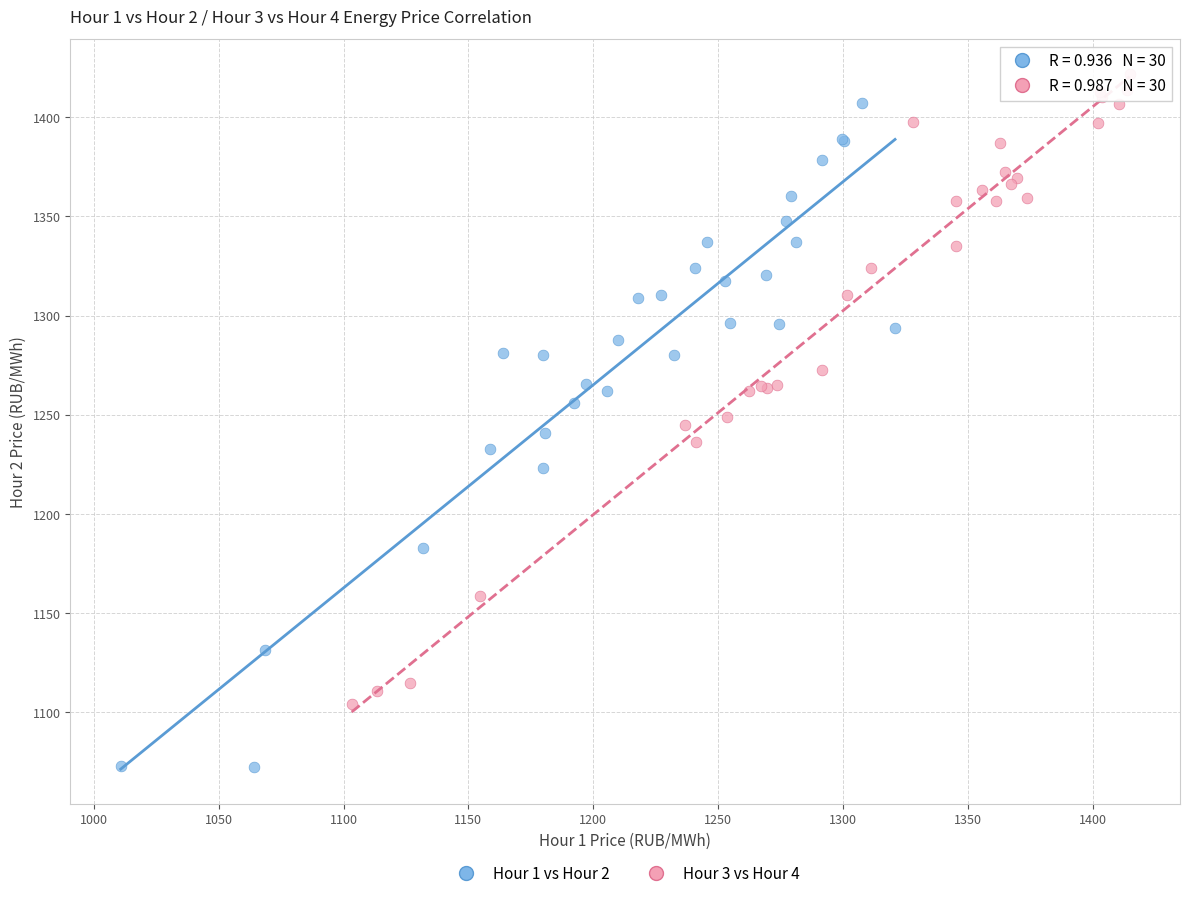

Which series has the largest Y range (max minus min)?

Hour 1 vs Hour 2